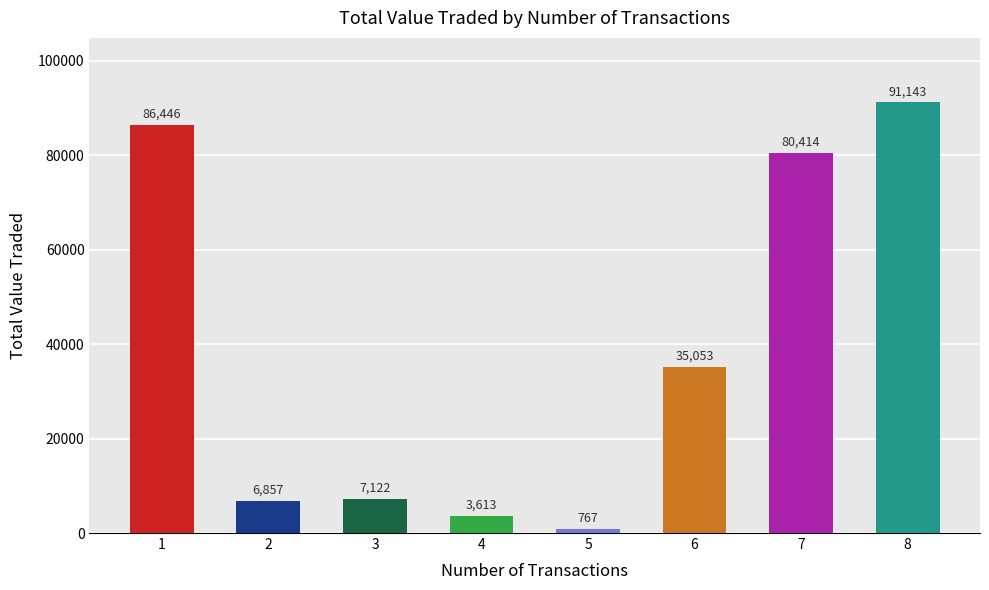

Are the bars horizontal?

No